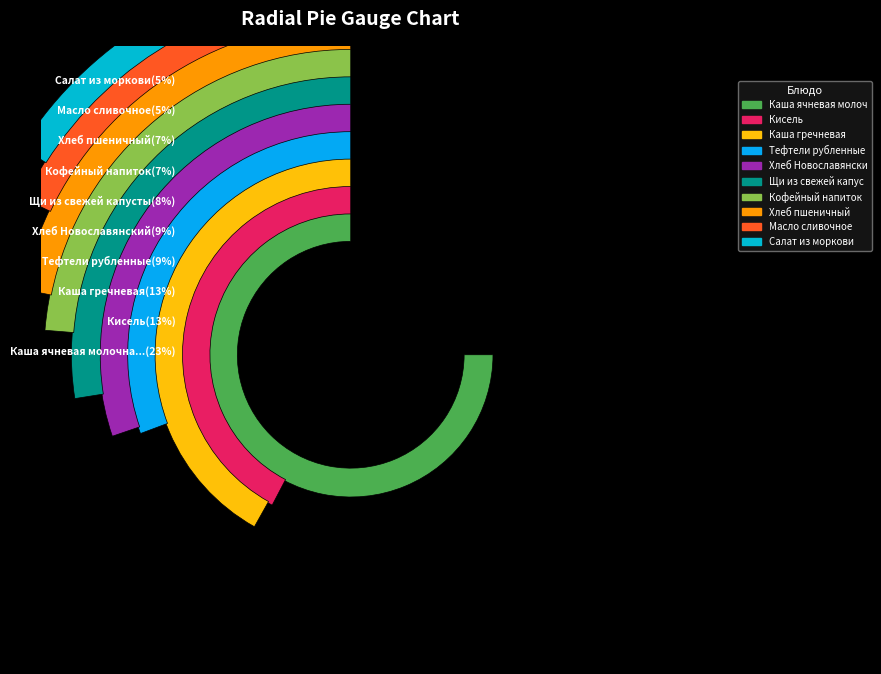

Count the number of slices in the pie.

10